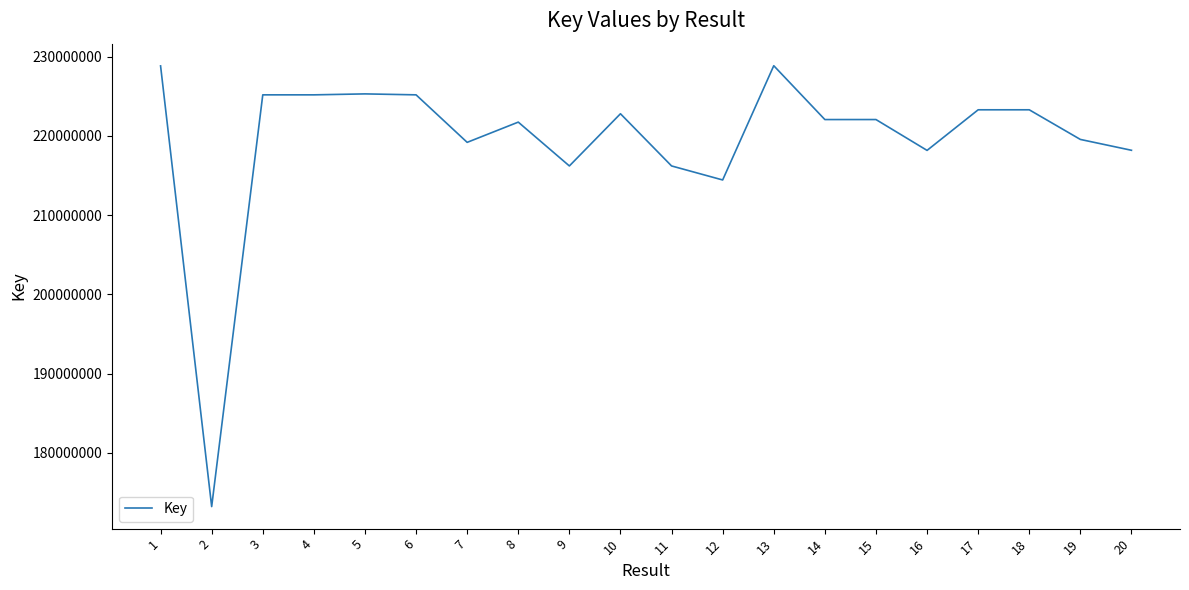

What is the difference between the maximum and minimum values?

55659011